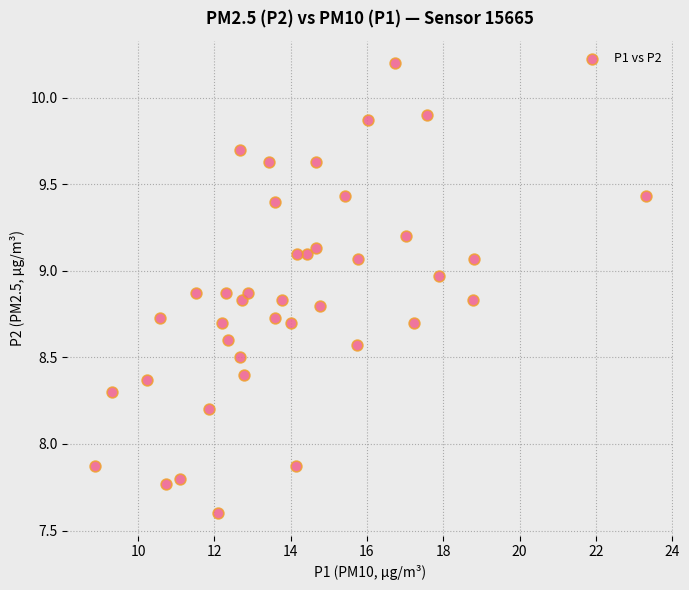

What is the range of X values (max minus min)?

14.4